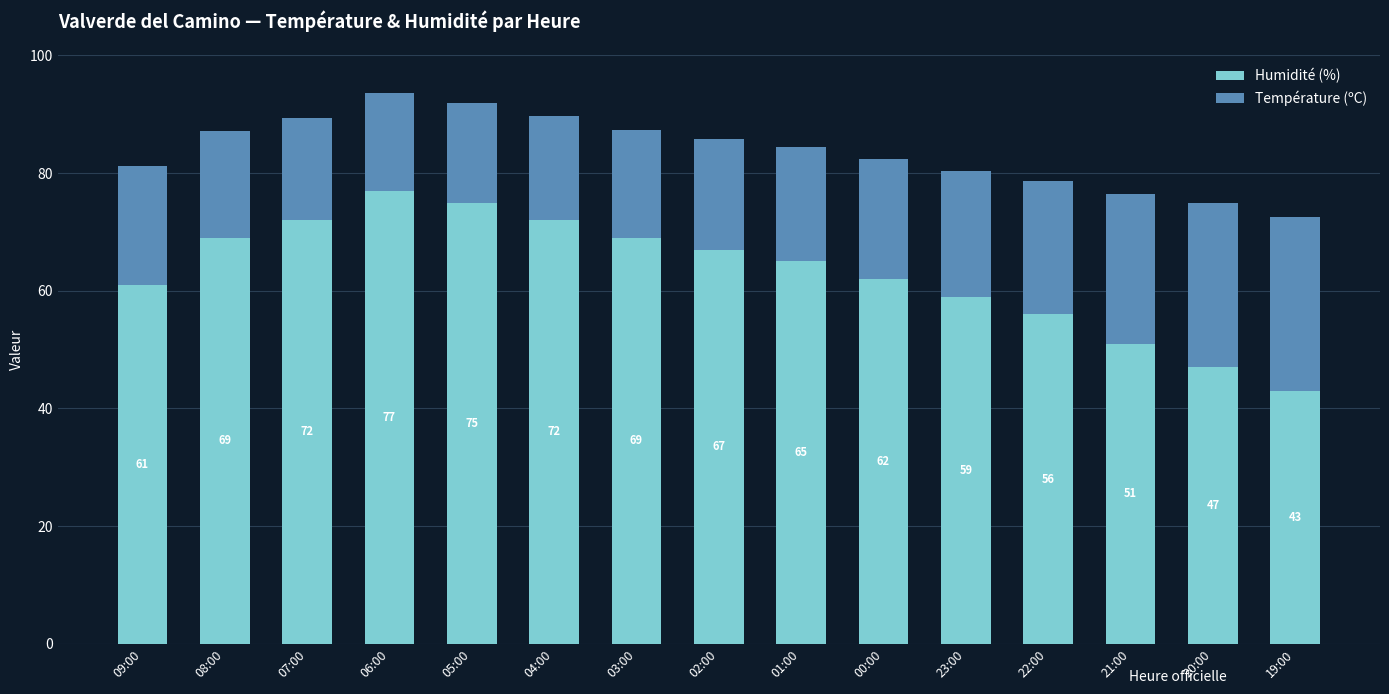

The value of Humidité (%) at 01:00 is 111.3. True or false?

False